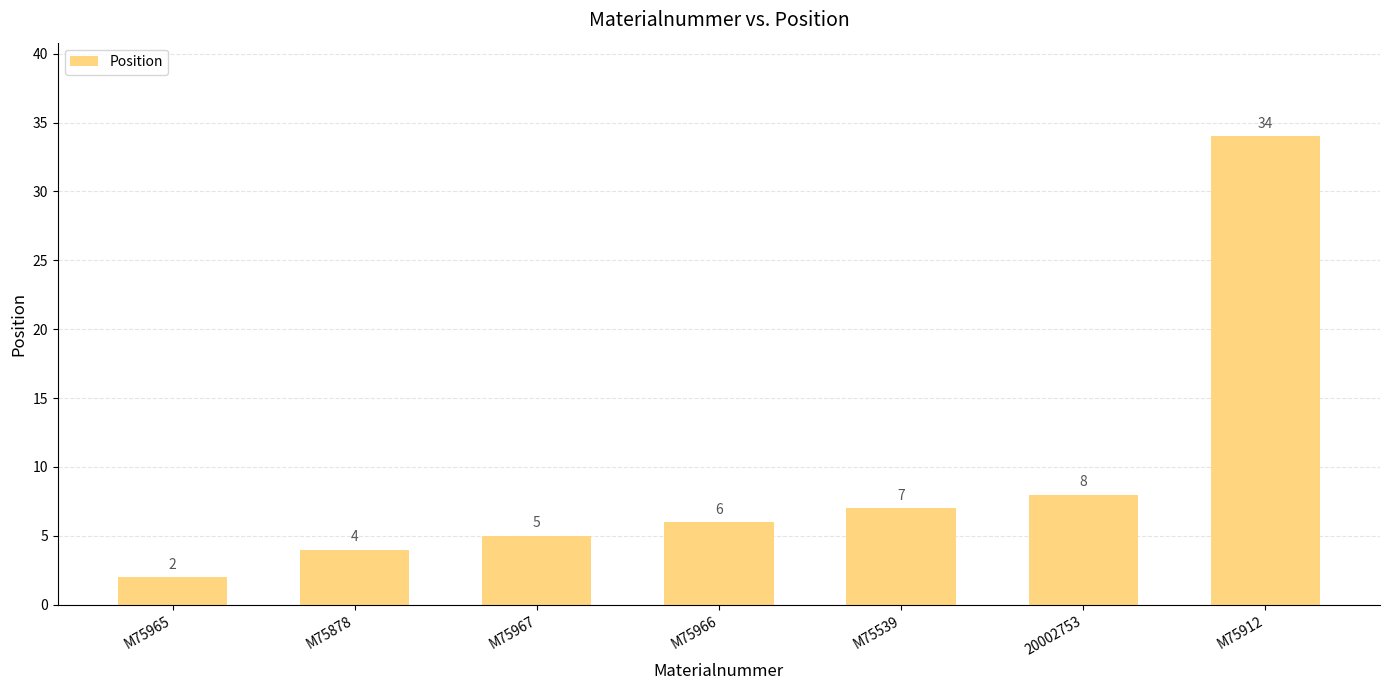

Does the chart contain stacked bars?

No